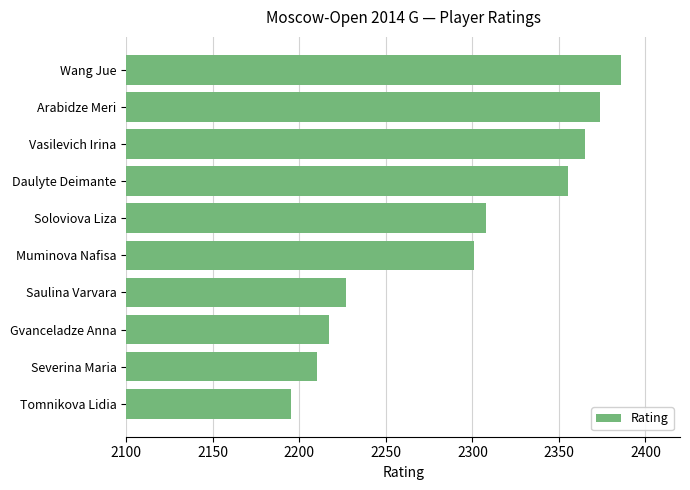

Rank the categories by value from lowest to highest.

Tomnikova Lidia, Severina Maria, Gvanceladze Anna, Saulina Varvara, Muminova Nafisa, Soloviova Liza, Daulyte Deimante, Vasilevich Irina, Arabidze Meri, Wang Jue